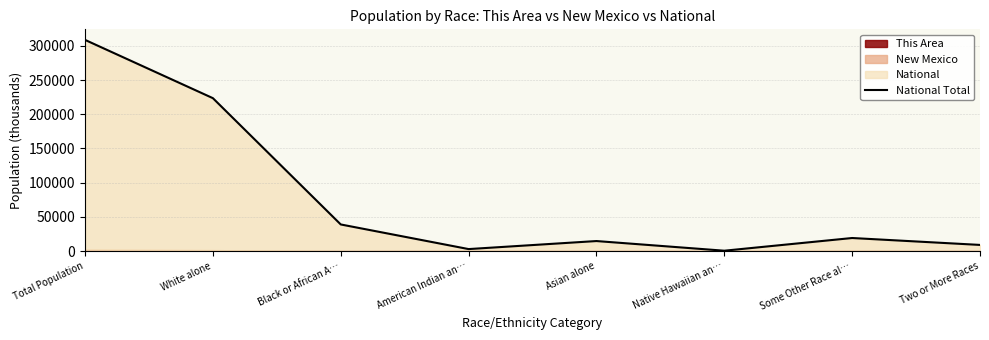

Where is the first local minimum?

American Indian an…